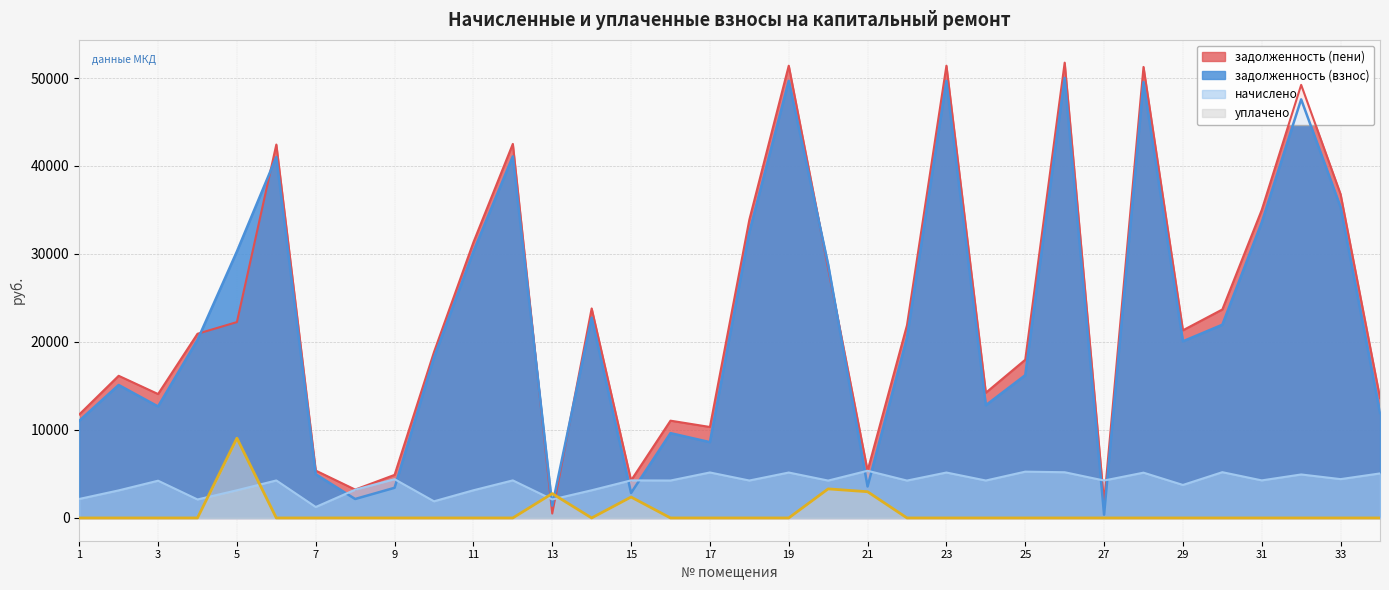

Rank the categories by задолженность (взнос) value from highest to lowest.

26, 19, 23, 28, 32, 12, 6, 33, 31, 18, 5, 11, 20, 14, 30, 22, 4, 29, 10, 25, 2, 24, 3, 34, 1, 16, 17, 7, 21, 9, 15, 8, 13, 27